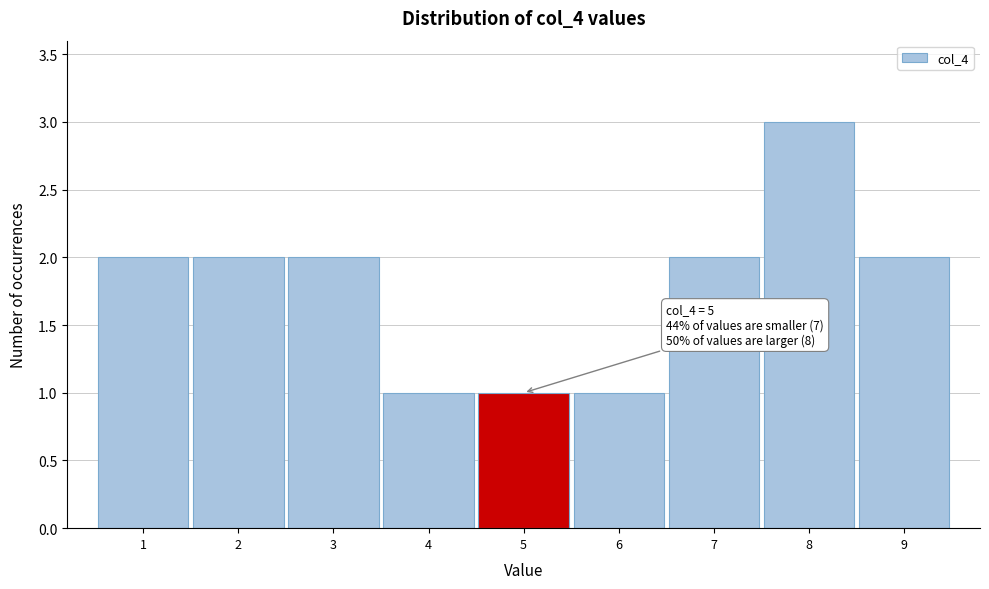

Which range on the x-axis has the tallest bar?

7.5 to 8.5